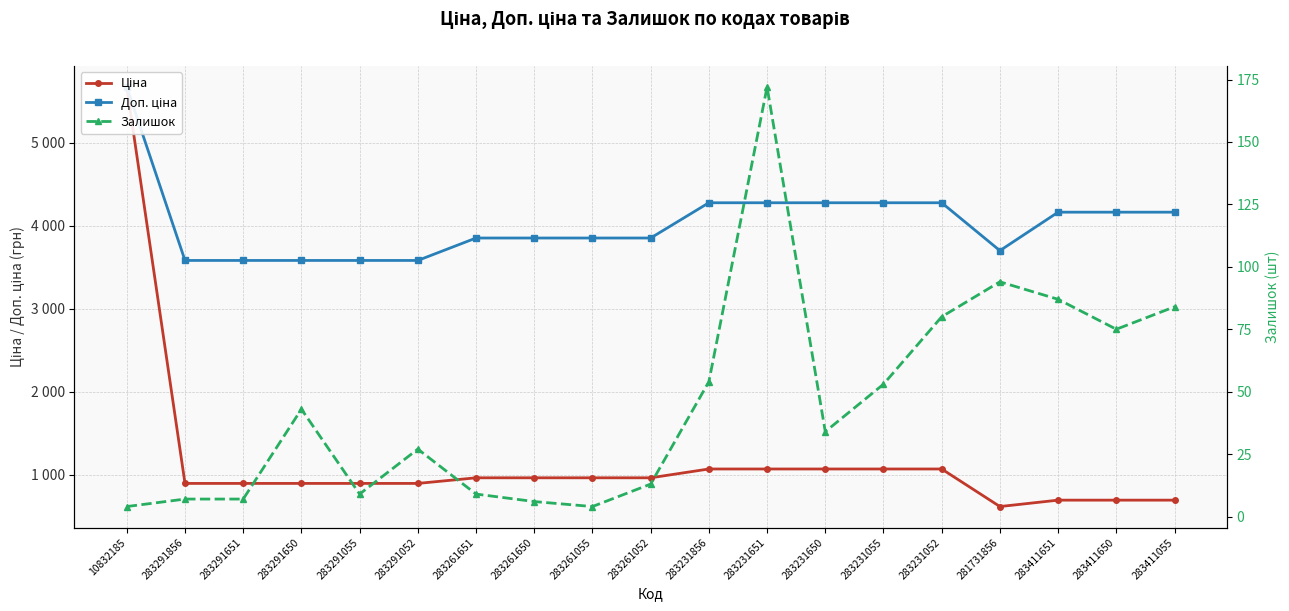

What is the minimum value shown in the chart?

4.0